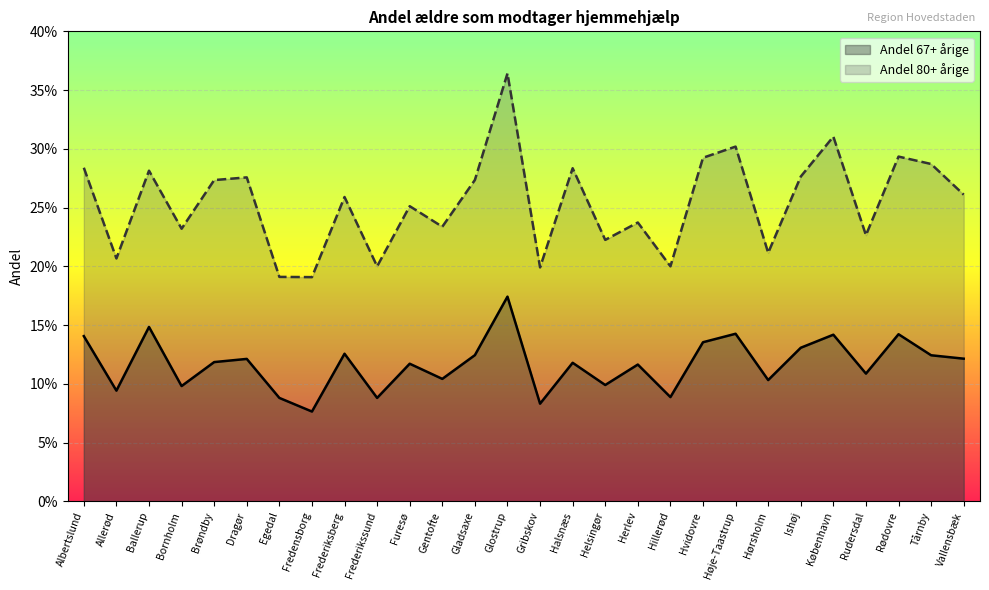

What is the spread (max minus min) of values at Hørsholm?

0.1